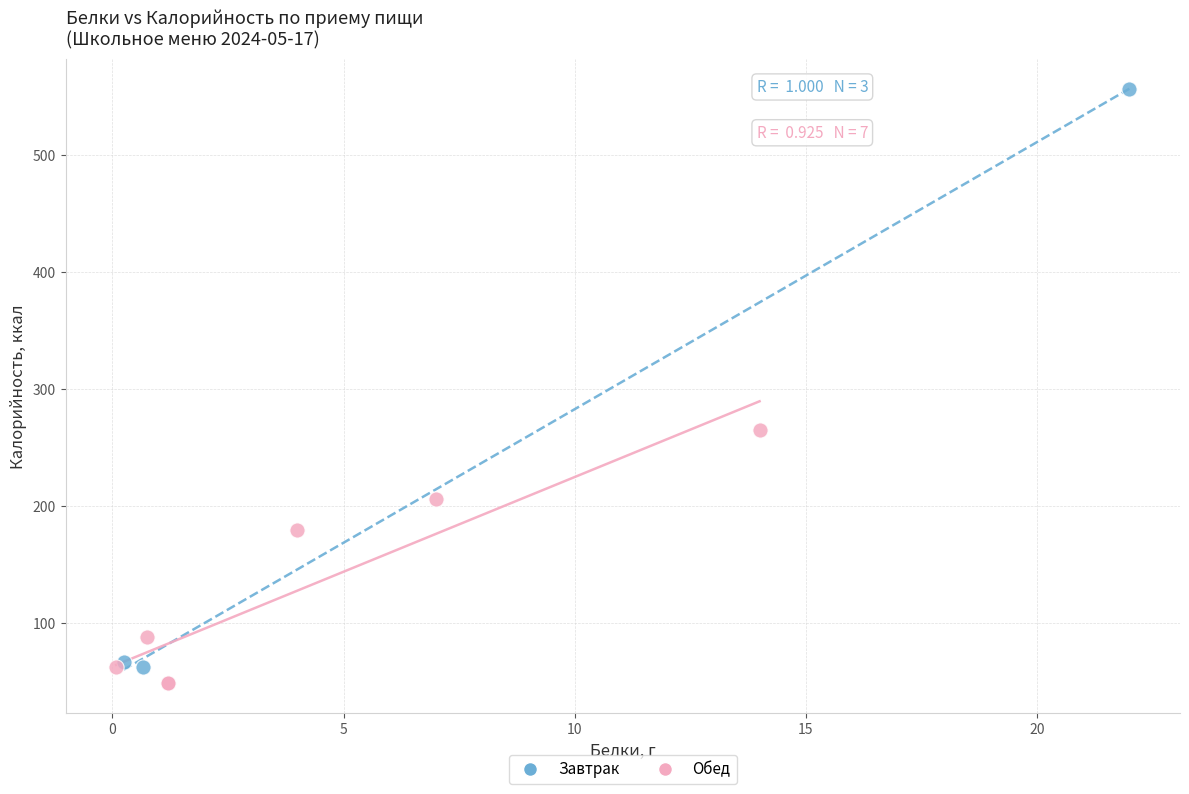

Which series reaches the maximum Y coordinate?

Завтрак